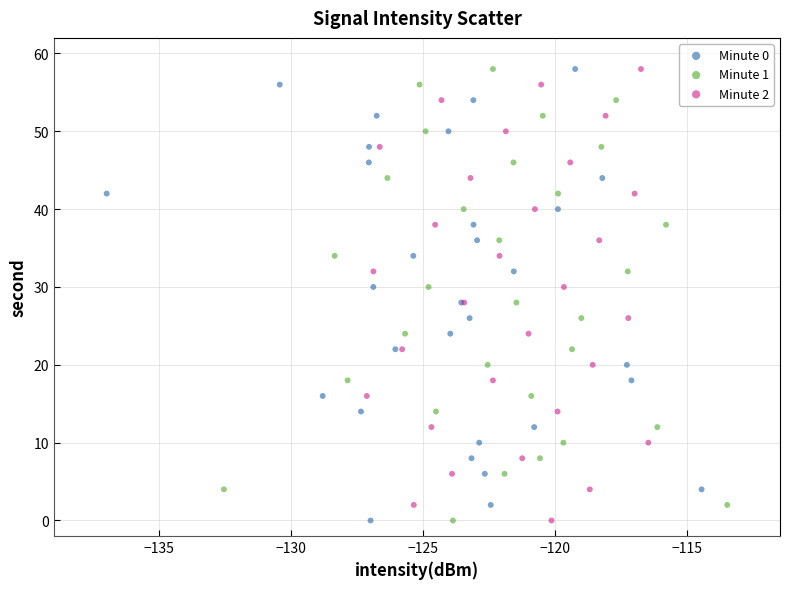

What are all the series names shown in the legend?

Minute 0, Minute 1, Minute 2